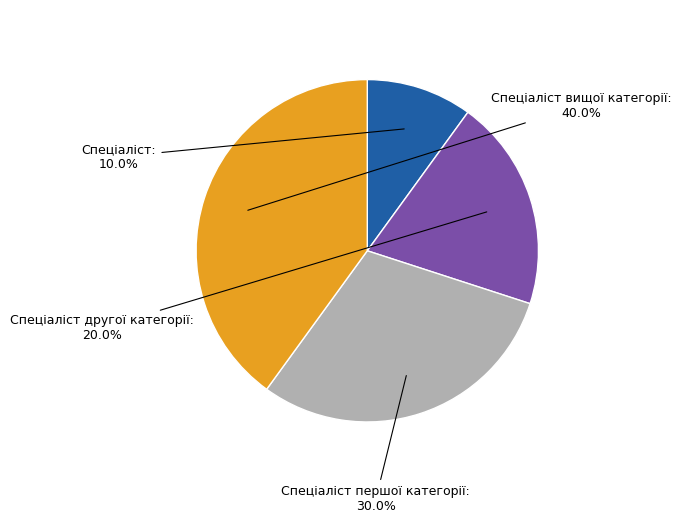

The Спеціаліст другої категорії slice represents 20% of the pie. True or false?

True